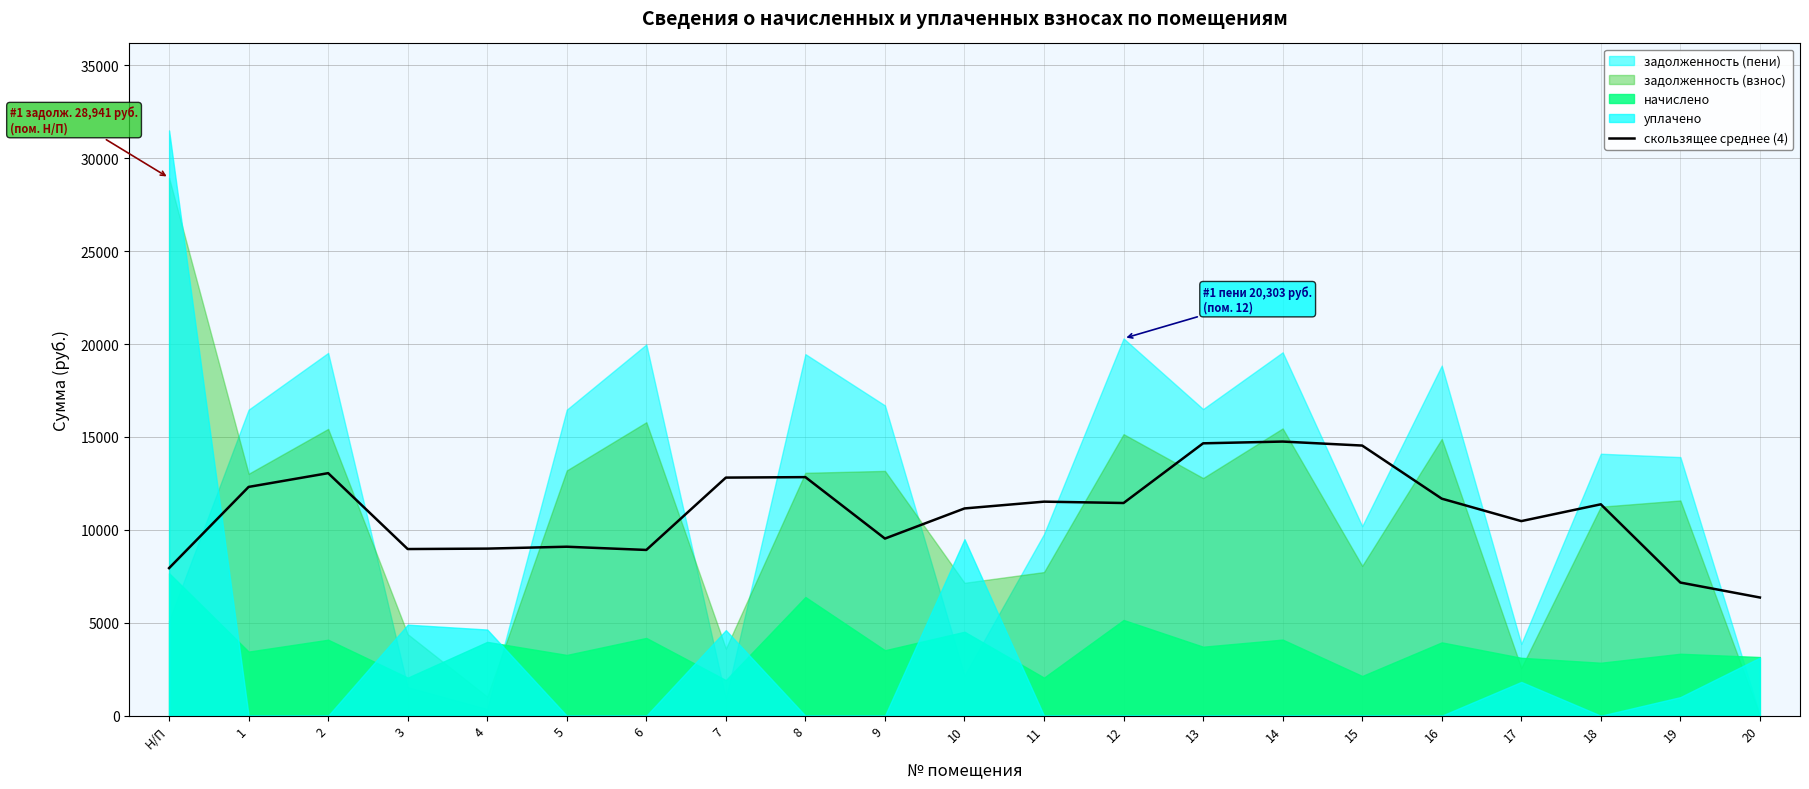

What is the highest value of the скользящее среднее (4) series?

14752.8